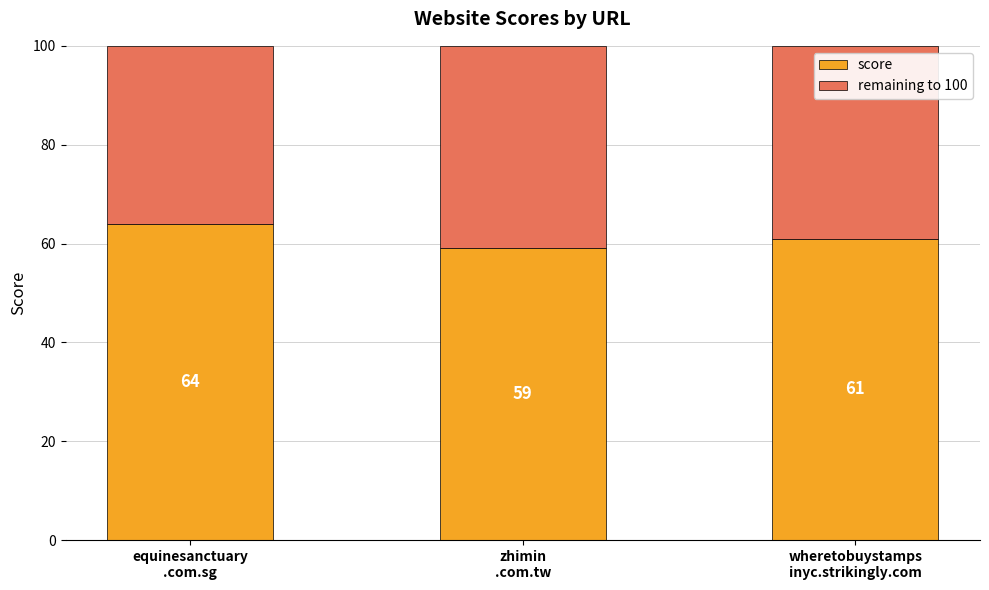

What is the difference between the maximum and minimum values in the score series?

5